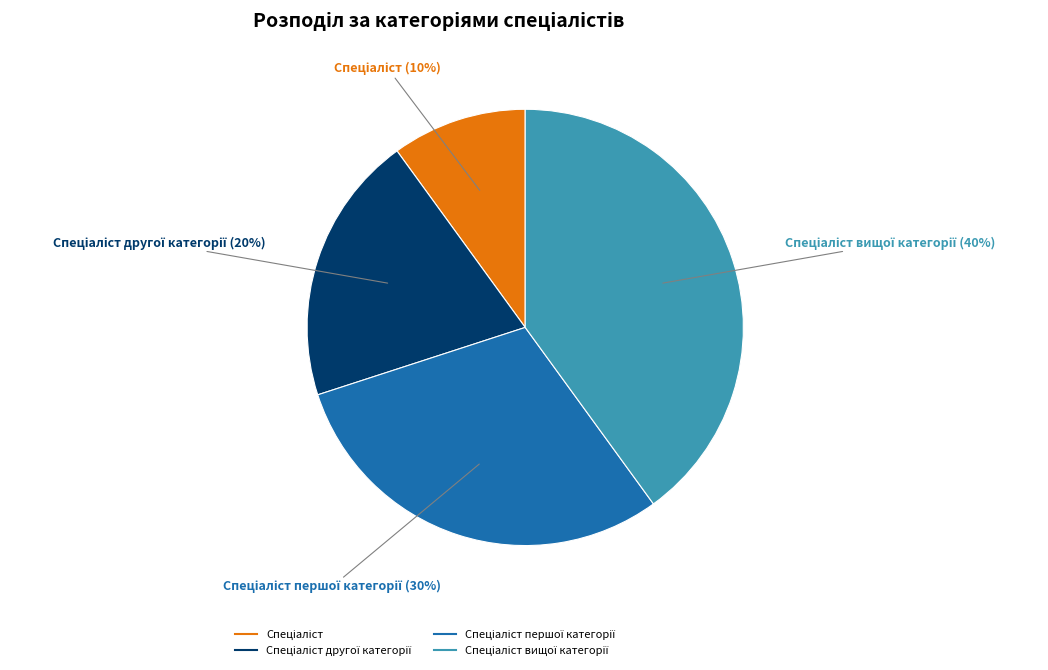

To the nearest percent, what is the difference between the largest and smallest slice percentages?

30%